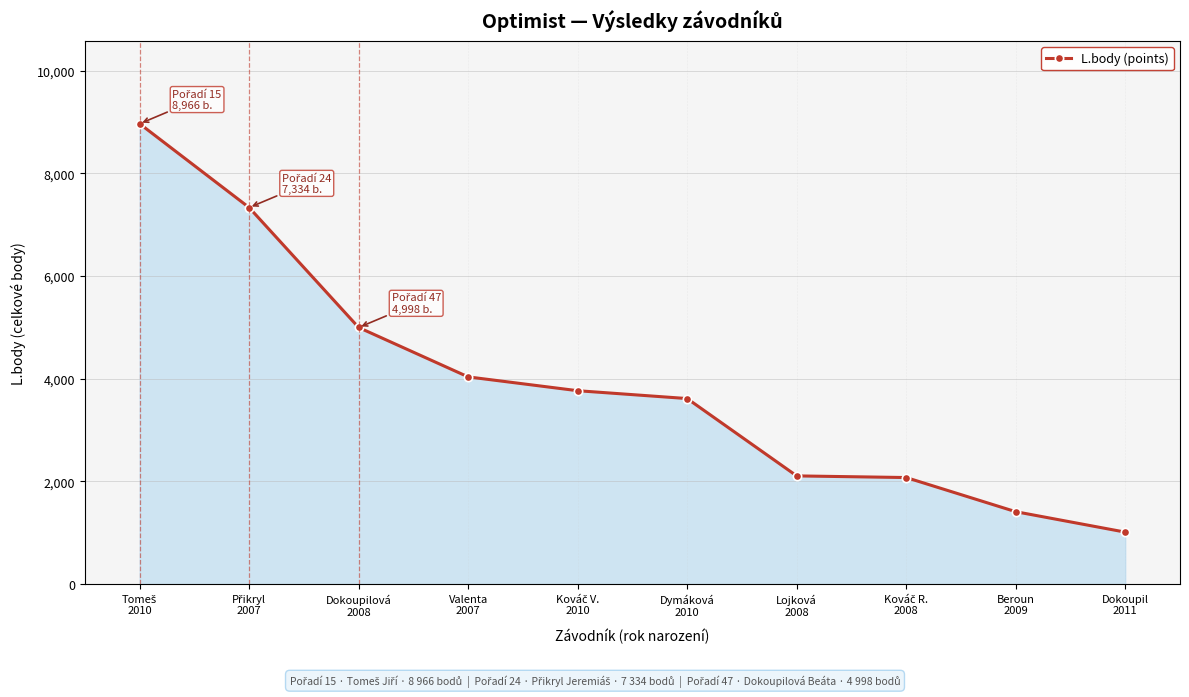

True or false: the data shows 641 at Dokoupil
2011.

False